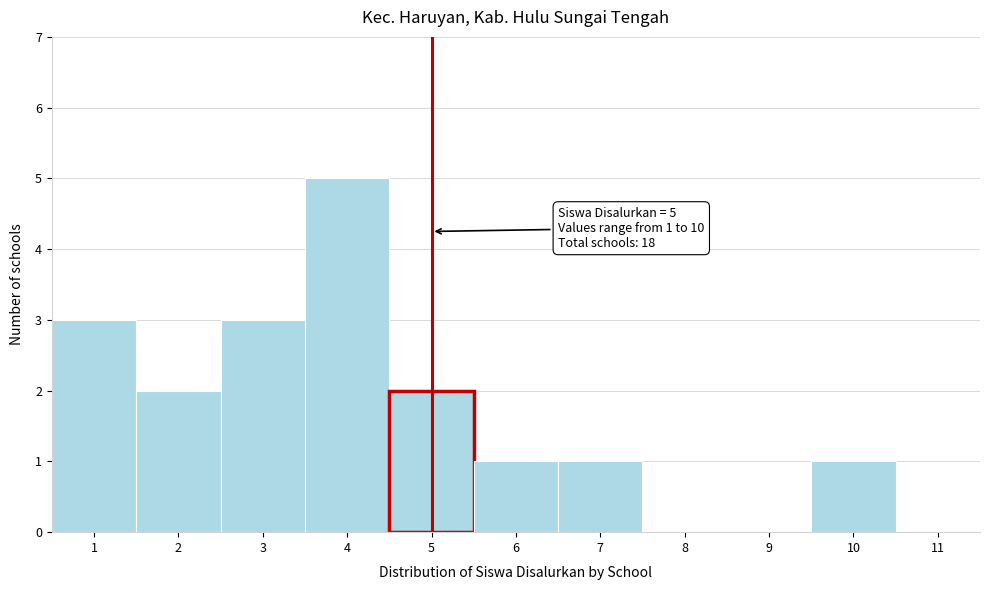

Over which range of the x-axis is the bar tallest?

3.5 to 4.5